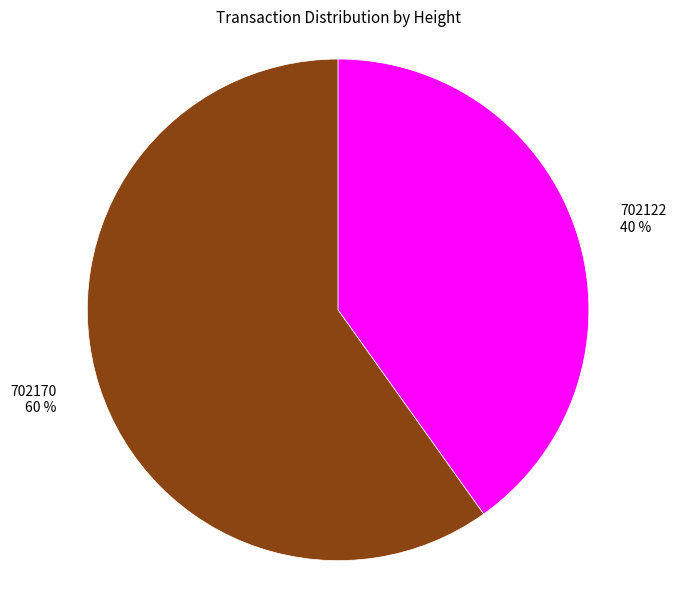

Do 702170 and 702122 together represent more than half of the pie?

Yes